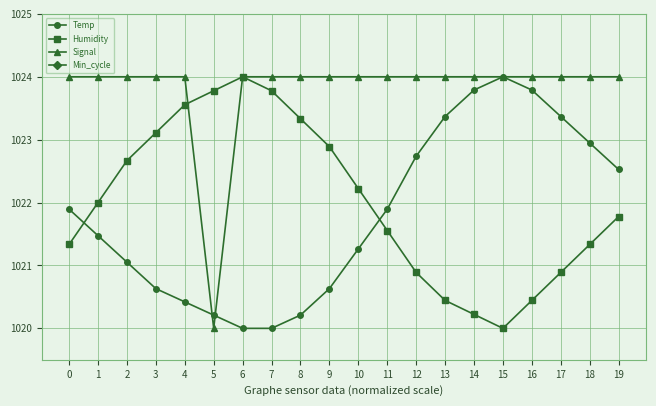

Is this an area chart (filled region under the line)?

No